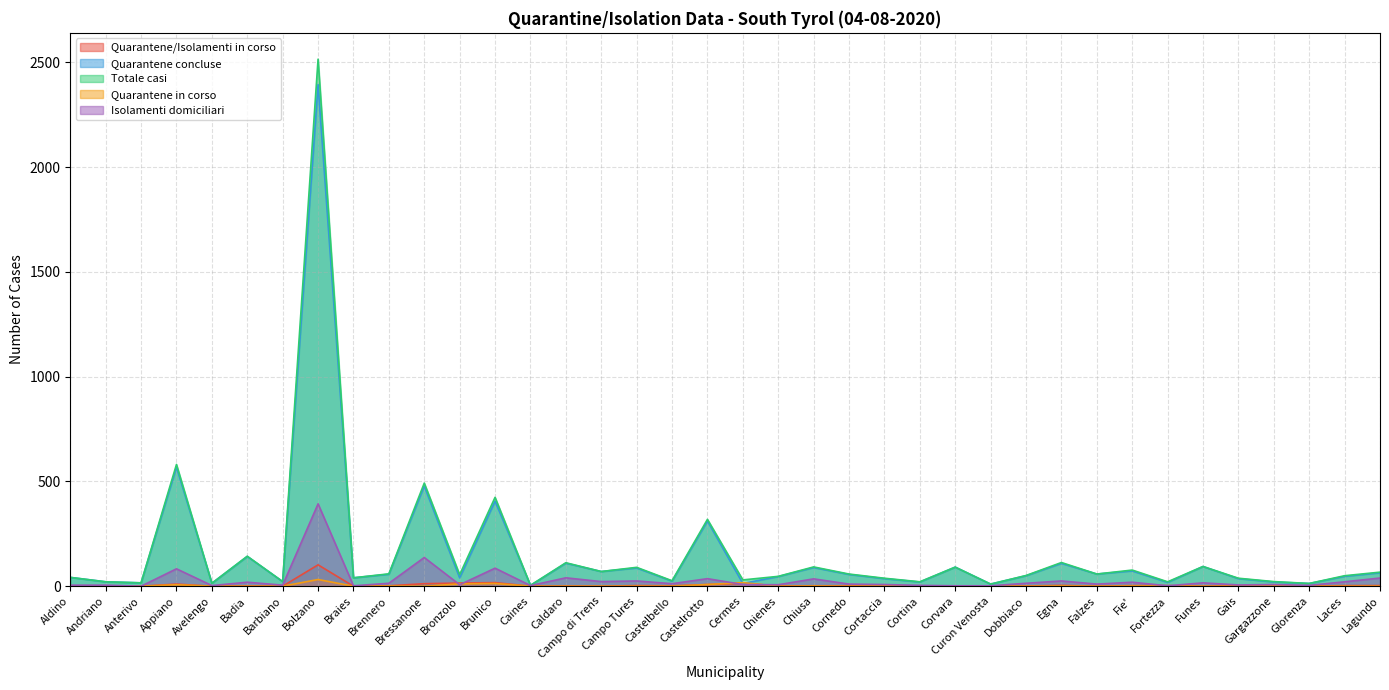

Reading left to right, extract all data points from this chart.

Quarantene/Isolamenti in corso: Aldino=0	Andriano=0	Anterivo=0	Appiano=10	Avelengo=0	Badia=1	Barbiano=0	Bolzano=102	Braies=0	Brennero=2	Bressanone=12	Bronzolo=15	Brunico=17	Caines=0	Caldaro=1	Campo di Trens=0	Campo Tures=3	Castelbello=2	Castelrotto=8	Cermes=14	Chienes=1	Chiusa=2	Cornedo=2	Cortaccia=2	Cortina=1	Corvara=0	Curon Venosta=0	Dobbiaco=1	Egna=4	Falzes=0	Fie'=3	Fortezza=3	Funes=0	Gais=2	Gargazzone=2	Glorenza=0	Laces=3	Lagundo=3
Quarantene concluse: Aldino=42	Andriano=21	Anterivo=16	Appiano=568	Avelengo=14	Badia=142	Barbiano=22	Bolzano=2394	Braies=40	Brennero=57	Bressanone=478	Bronzolo=40	Brunico=406	Caines=4	Caldaro=110	Campo di Trens=70	Campo Tures=87	Castelbello=24	Castelrotto=311	Cermes=13	Chienes=46	Chiusa=89	Cornedo=56	Cortaccia=36	Cortina=20	Corvara=91	Curon Venosta=10	Dobbiaco=50	Egna=109	Falzes=58	Fie'=73	Fortezza=18	Funes=94	Gais=36	Gargazzone=20	Glorenza=13	Laces=47	Lagundo=64
Totale casi: Aldino=42	Andriano=21	Anterivo=16	Appiano=581	Avelengo=14	Badia=143	Barbiano=22	Bolzano=2515	Braies=40	Brennero=59	Bressanone=492	Bronzolo=55	Brunico=424	Caines=4	Caldaro=112	Campo di Trens=70	Campo Tures=90	Castelbello=26	Castelrotto=319	Cermes=30	Chienes=47	Chiusa=92	Cornedo=58	Cortaccia=38	Cortina=21	Corvara=91	Curon Venosta=10	Dobbiaco=51	Egna=113	Falzes=58	Fie'=77	Fortezza=21	Funes=94	Gais=38	Gargazzone=22	Glorenza=13	Laces=50	Lagundo=67
Quarantene in corso: Aldino=0	Andriano=0	Anterivo=0	Appiano=7	Avelengo=0	Badia=0	Barbiano=0	Bolzano=32	Braies=0	Brennero=1	Bressanone=0	Bronzolo=11	Brunico=13	Caines=0	Caldaro=0	Campo di Trens=0	Campo Tures=0	Castelbello=0	Castelrotto=8	Cermes=17	Chienes=0	Chiusa=1	Cornedo=0	Cortaccia=1	Cortina=1	Corvara=0	Curon Venosta=0	Dobbiaco=0	Egna=1	Falzes=0	Fie'=1	Fortezza=1	Funes=0	Gais=0	Gargazzone=1	Glorenza=0	Laces=0	Lagundo=0
Isolamenti domiciliari: Aldino=5	Andriano=5	Anterivo=0	Appiano=83	Avelengo=3	Badia=19	Barbiano=5	Bolzano=393	Braies=2	Brennero=14	Bressanone=137	Bronzolo=7	Brunico=86	Caines=3	Caldaro=40	Campo di Trens=22	Campo Tures=25	Castelbello=12	Castelrotto=36	Cermes=8	Chienes=7	Chiusa=35	Cornedo=10	Cortaccia=8	Cortina=4	Corvara=2	Curon Venosta=2	Dobbiaco=14	Egna=25	Falzes=10	Fie'=19	Fortezza=2	Funes=16	Gais=6	Gargazzone=8	Glorenza=4	Laces=21	Lagundo=39